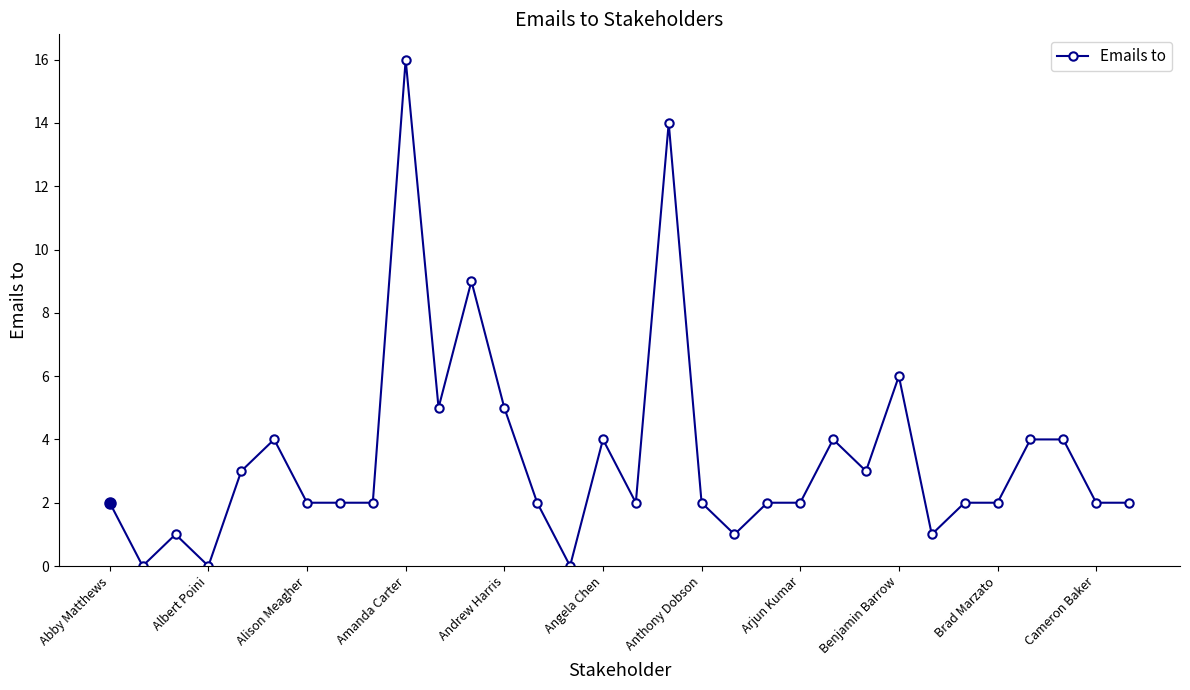

What is the value of the 18th point from the left?

14